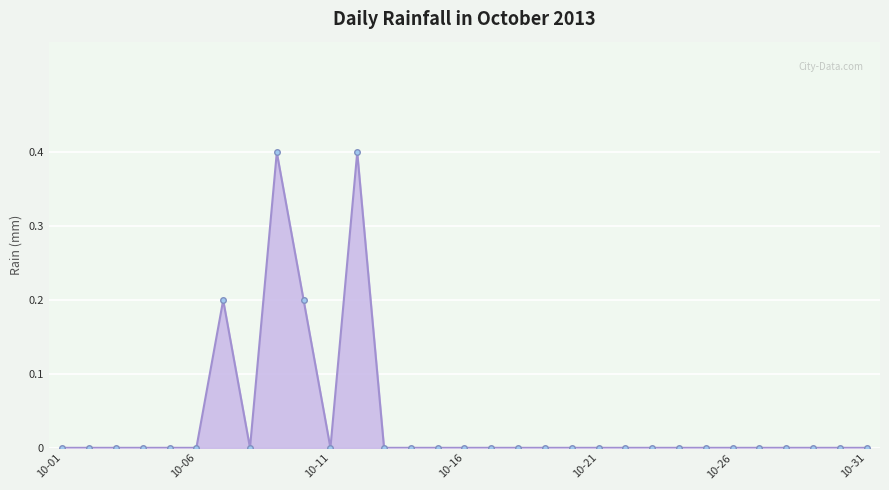

True or false: the data has more than 0 interior local peaks.

True